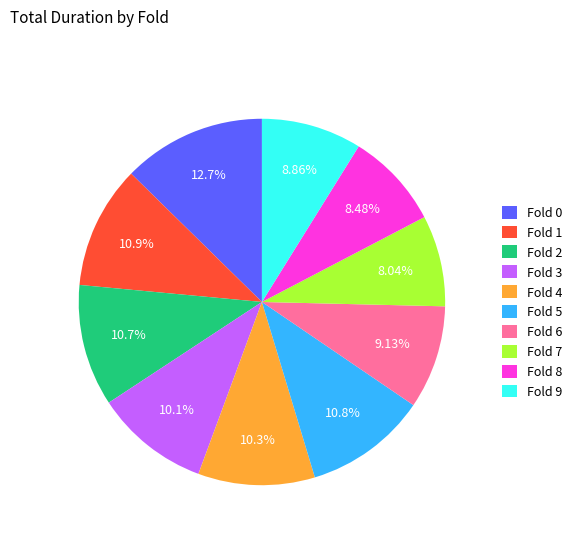

Do Fold 9 and Fold 0 together represent more than half of the pie?

No